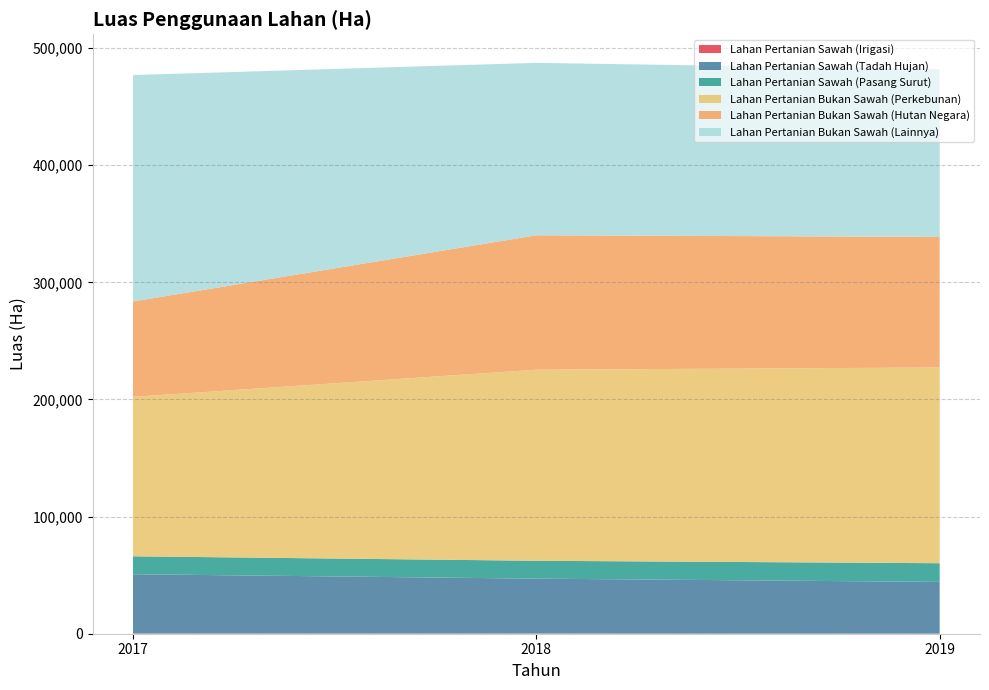

Reading left to right, what are all the values shown in this chart?

Lahan Pertanian Sawah (Irigasi): 2017=160.0	2018=160.0	2019=36.0
Lahan Pertanian Sawah (Tadah Hujan): 2017=50636.0	2018=46860.0	2019=44200.0
Lahan Pertanian Sawah (Pasang Surut): 2017=15303.0	2018=15259.0	2019=15958.0
Lahan Pertanian Bukan Sawah (Perkebunan): 2017=136115.0	2018=163122.0	2019=167108.0
Lahan Pertanian Bukan Sawah (Hutan Negara): 2017=81428.0	2018=114772.0	2019=111472.0
Lahan Pertanian Bukan Sawah (Lainnya): 2017=193311.1	2018=147197.1	2019=143224.0